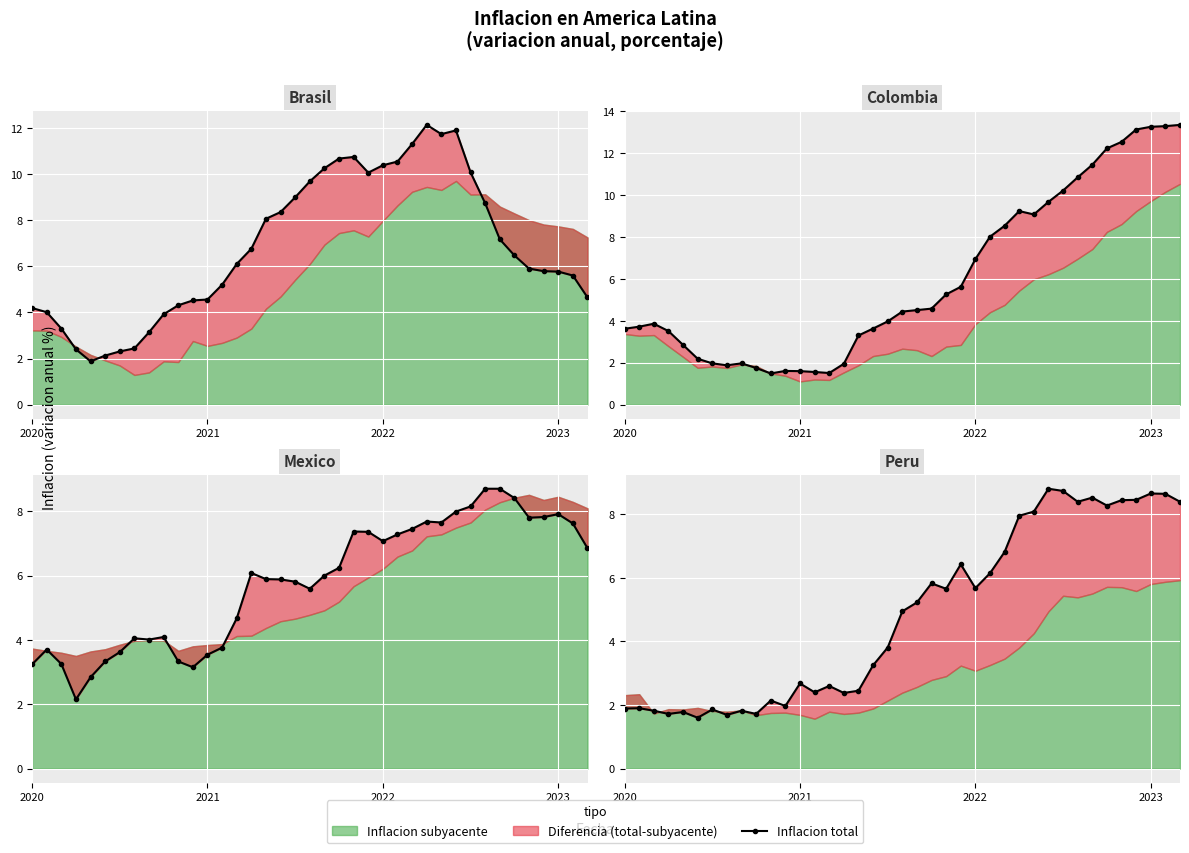

What is the value of the 34th point from the left?

8.3